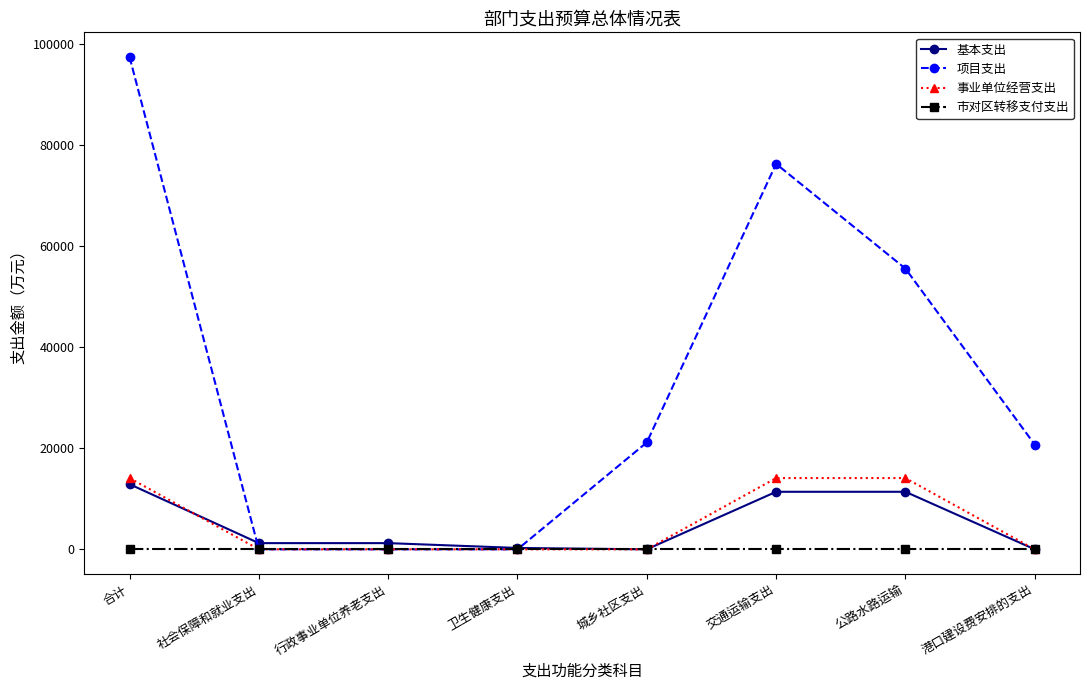

What is the difference between the maximum and minimum values in the 事业单位经营支出 series?

14100.0